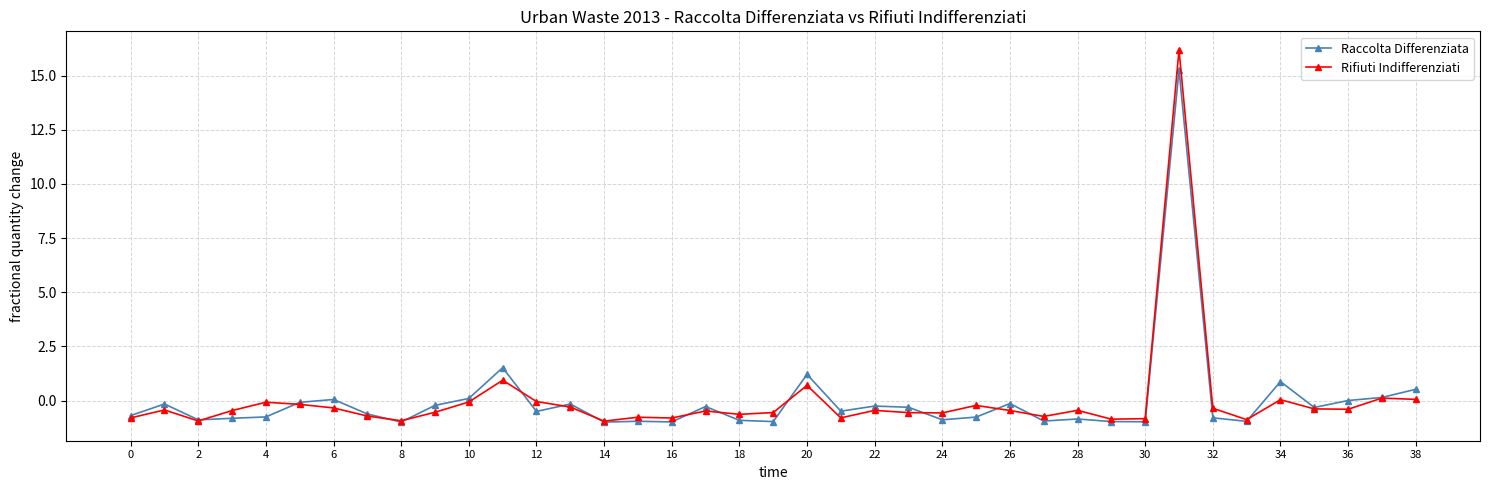

Which series has the widest spread of values?

Rifiuti Indifferenziati